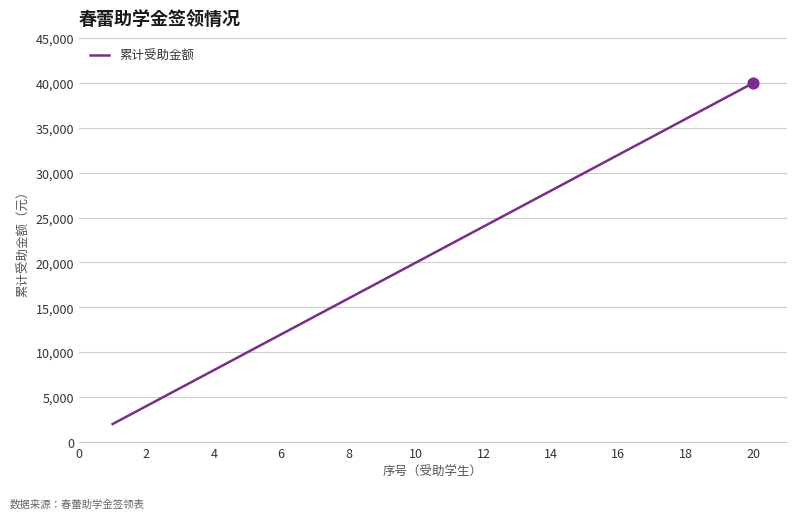

What is the difference between the maximum and minimum values?

38000